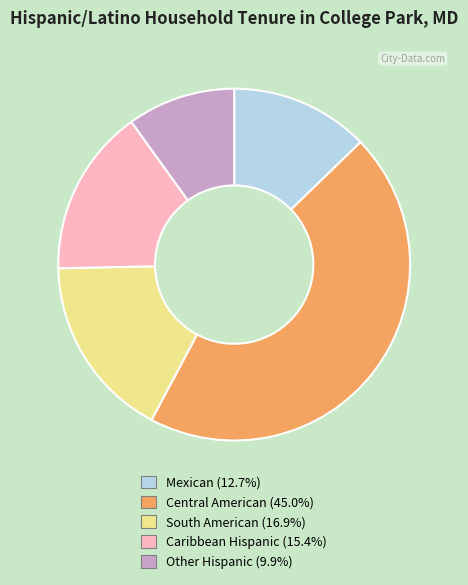

Which has a higher value, Central American or Mexican?

Central American